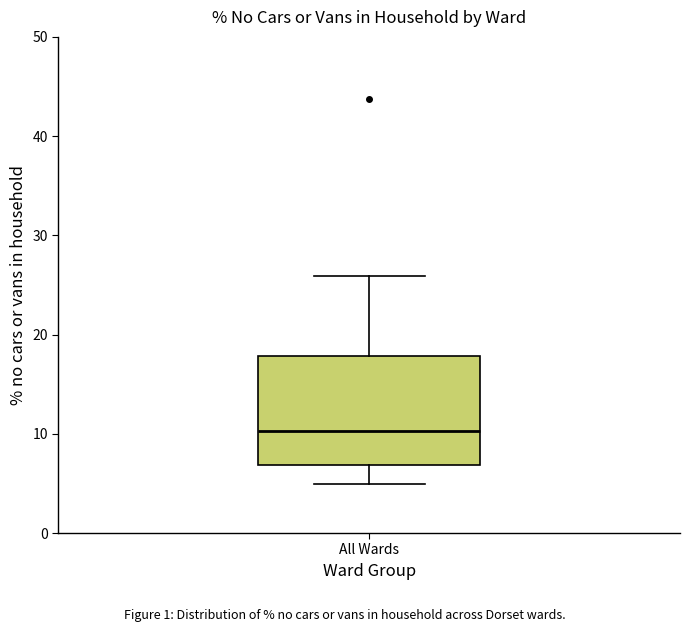

Transcribe this box plot: give where the median line is, the range the box spans, and where the two whiskers end, as read against the y-axis. The values are not printed on the chart, so give them approximately, as read against the axis.

median 10, box 7 to 18, whiskers 5 to 26